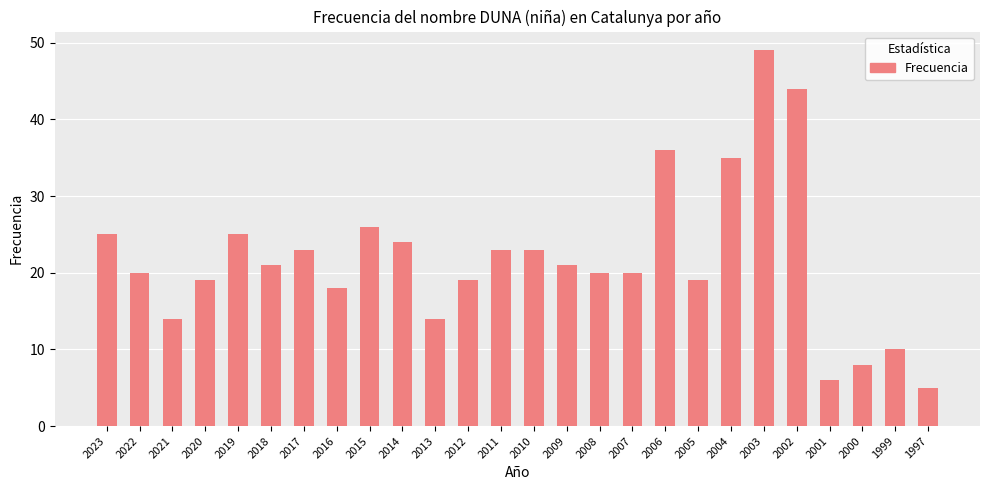

The chart shows a value of 14 at 2013. True or false?

True